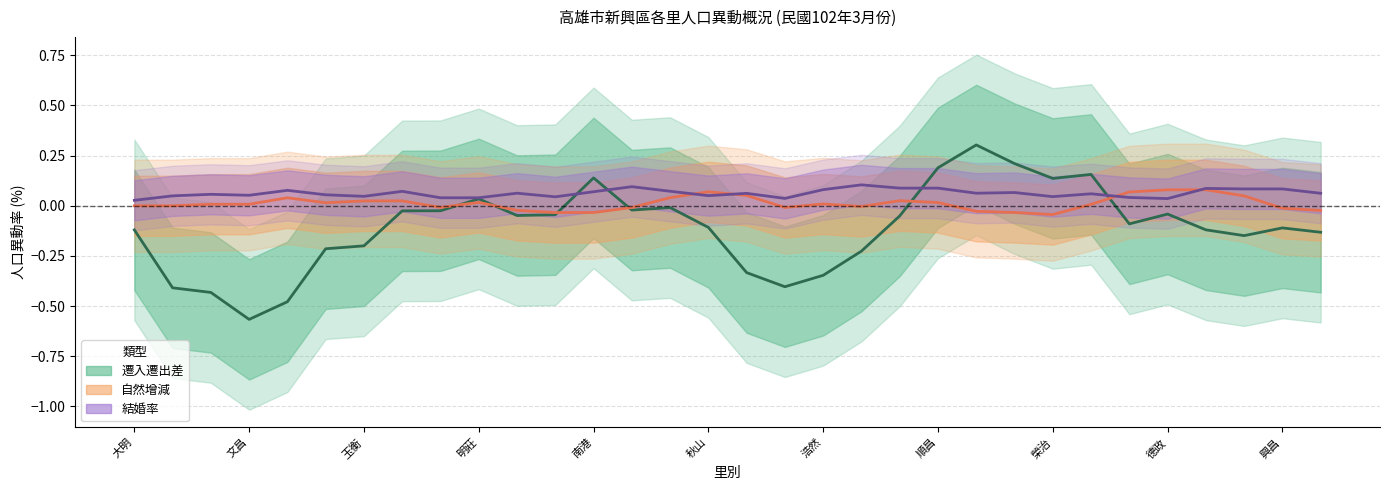

The value of 自然增減淨率 at 11 is -0.0. True or false?

True